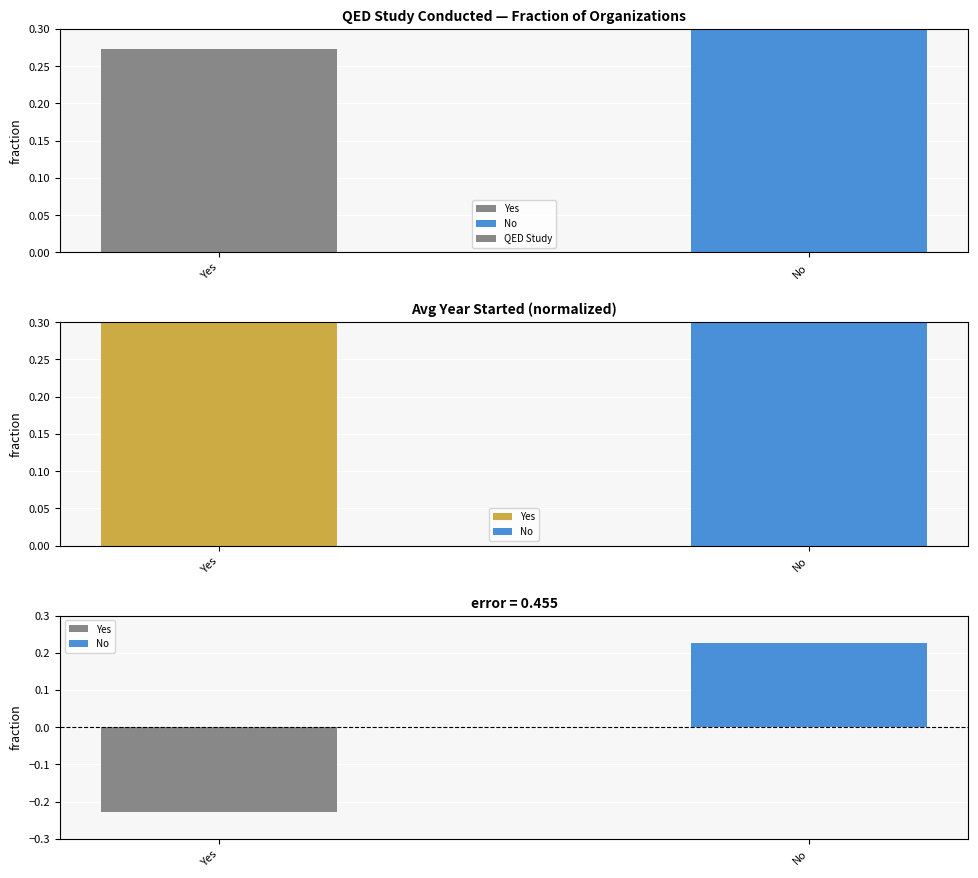

What is the label of the 1st bar from the right?

No